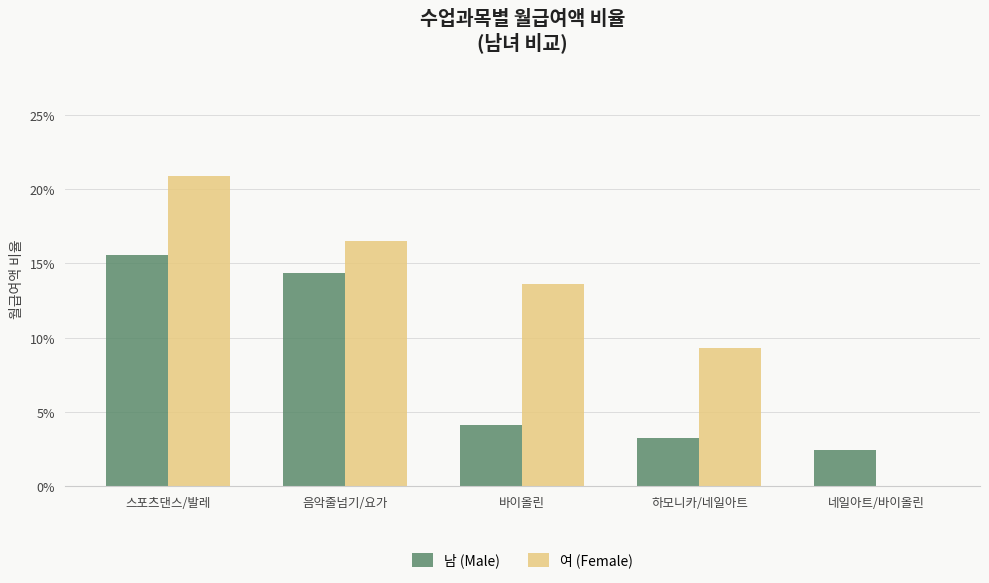

Reading left to right, list all the values displayed in this chart.

남 (Male): 스포츠댄스/발레=0.2	음악줄넘기/요가=0.1	바이올린=0.0	하모니카/네일아트=0.0	네일아트/바이올린=0.0
여 (Female): 스포츠댄스/발레=0.2	음악줄넘기/요가=0.2	바이올린=0.1	하모니카/네일아트=0.1	네일아트/바이올린=0.0